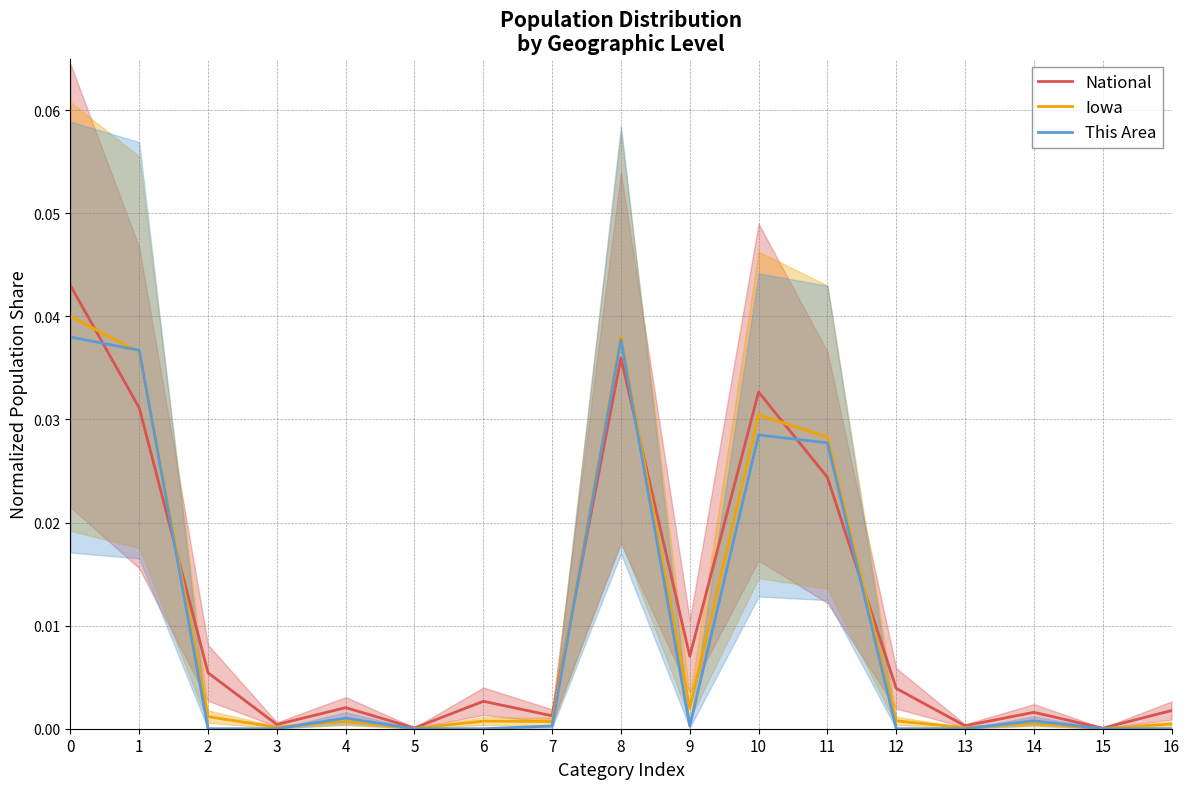

The value of This Area at 4 is 0.0. True or false?

True